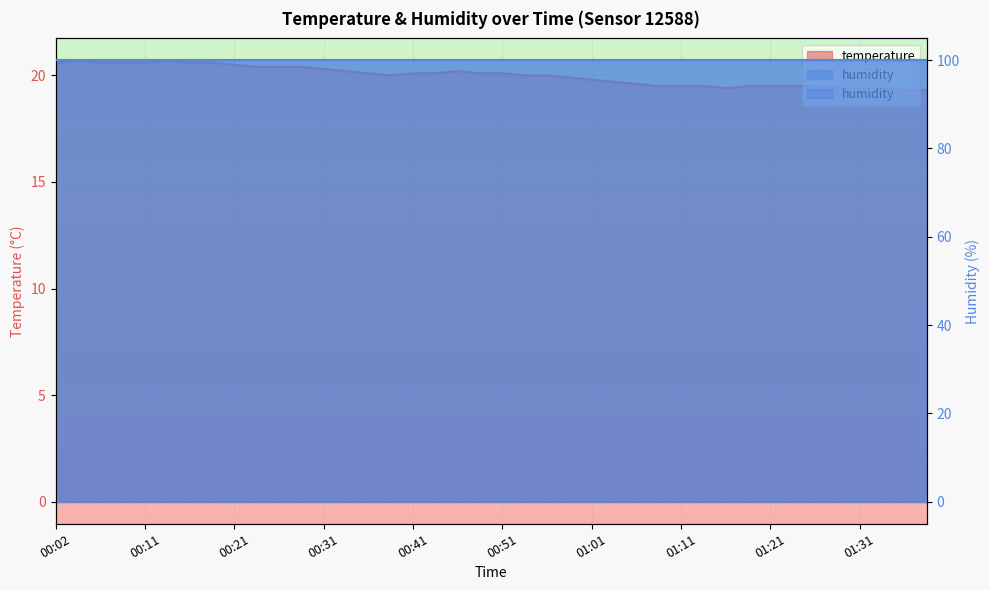

What is the difference between the maximum and second lowest values?

1.4